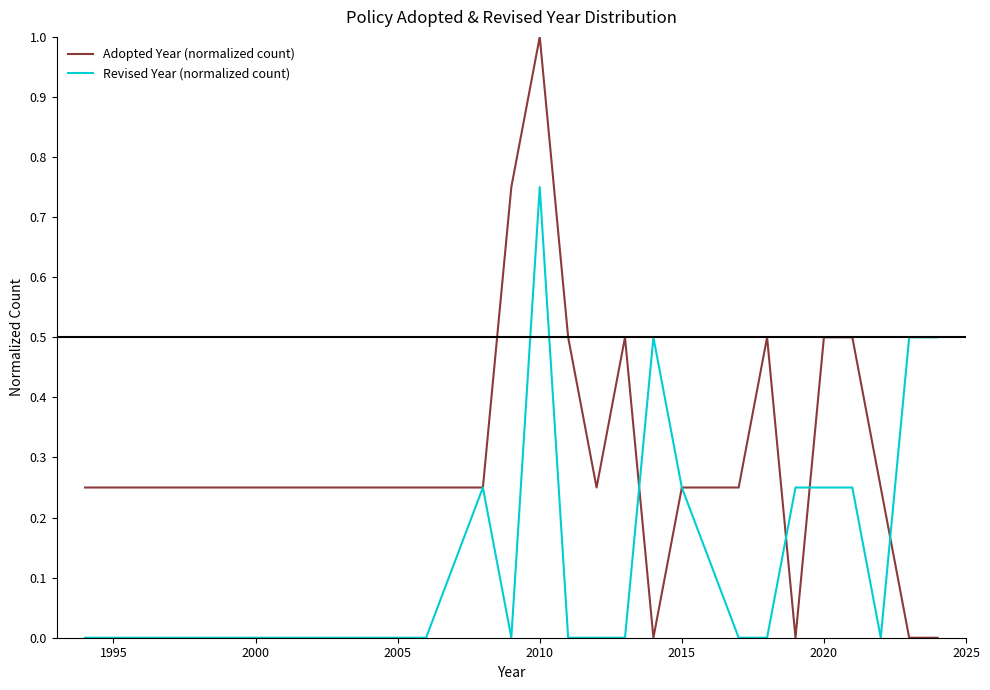

Which series ends up on top after the final intersection of Adopted Year (normalized count) and Revised Year (normalized count)?

Revised Year (normalized count)